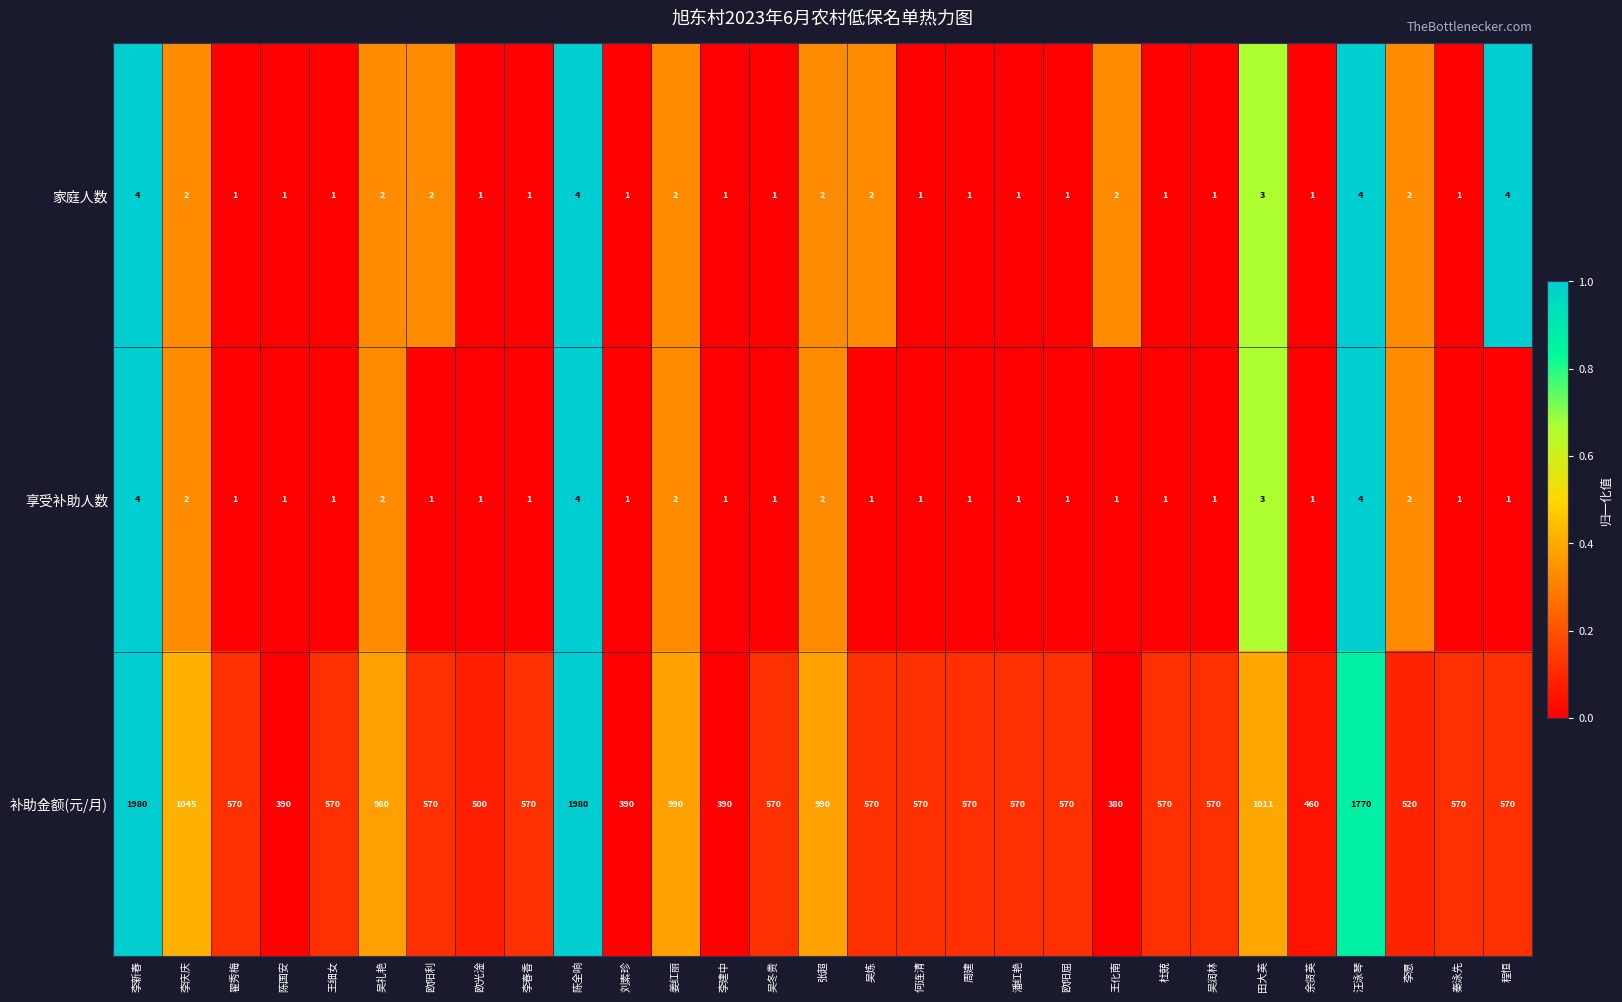

Is it true that 家庭人数 equals 2 at 李新春?

False